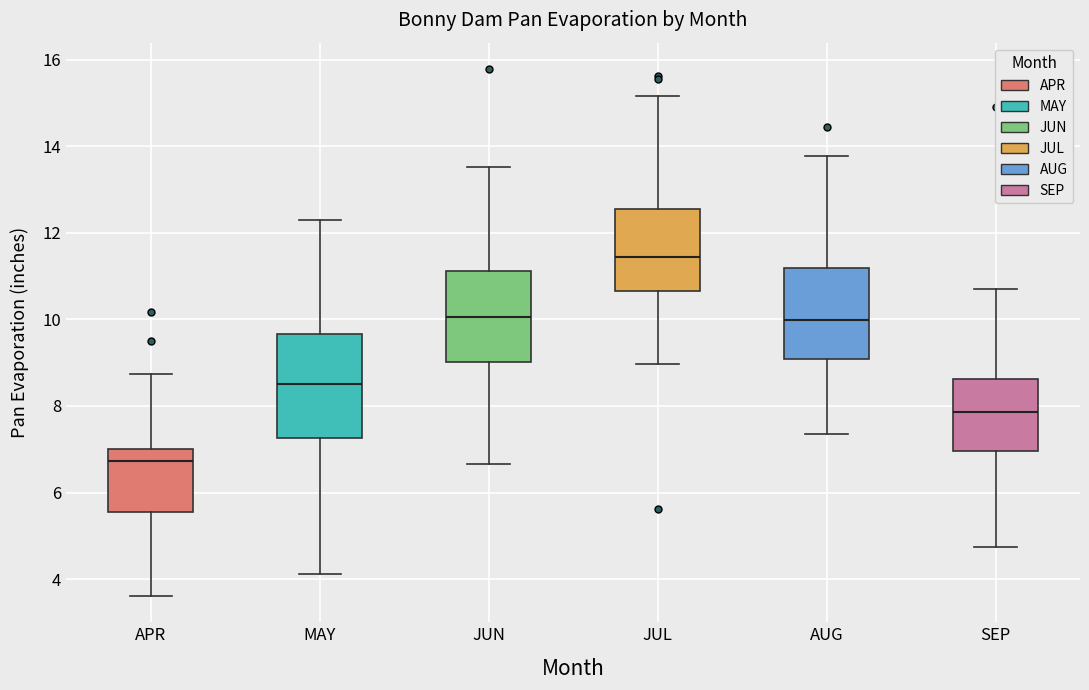

Where does the upper whisker of the box for SEP end on the y-axis? The values are not printed on the chart, so give them approximately, as read against the axis.

10.8